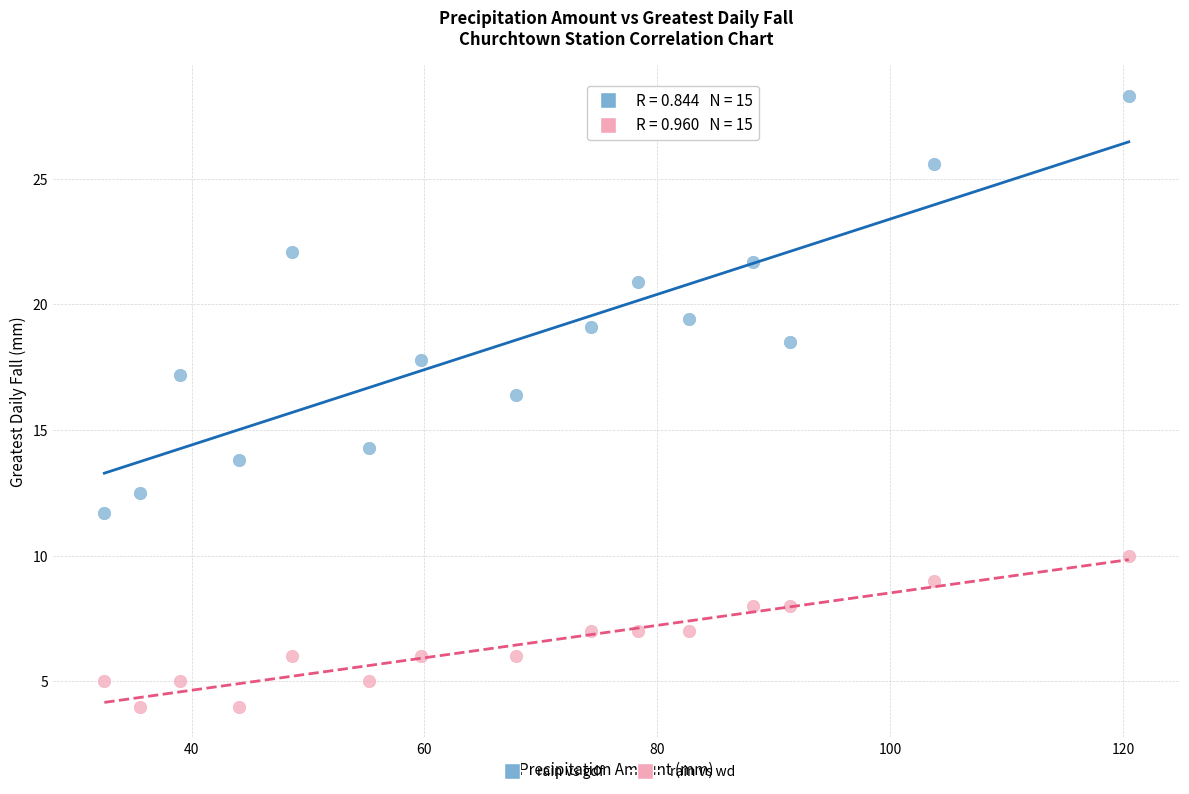

Which series reaches the maximum Y coordinate?

rain vs gdf